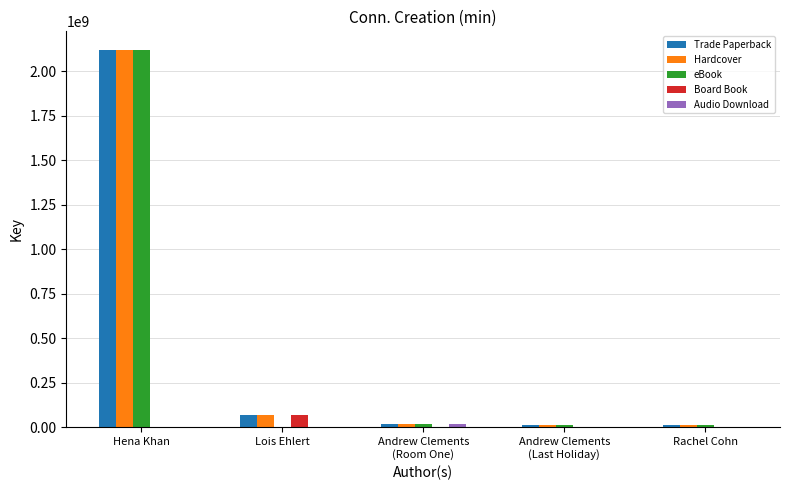

What is the spread (max minus min) of values at Hena Khan?

2117282437